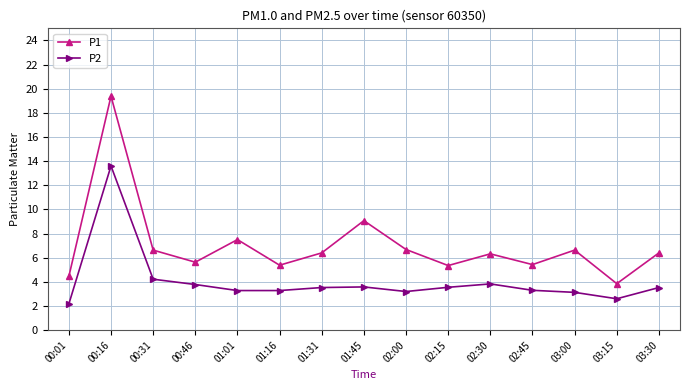

What is the label of the 11th point from the right?

01:01